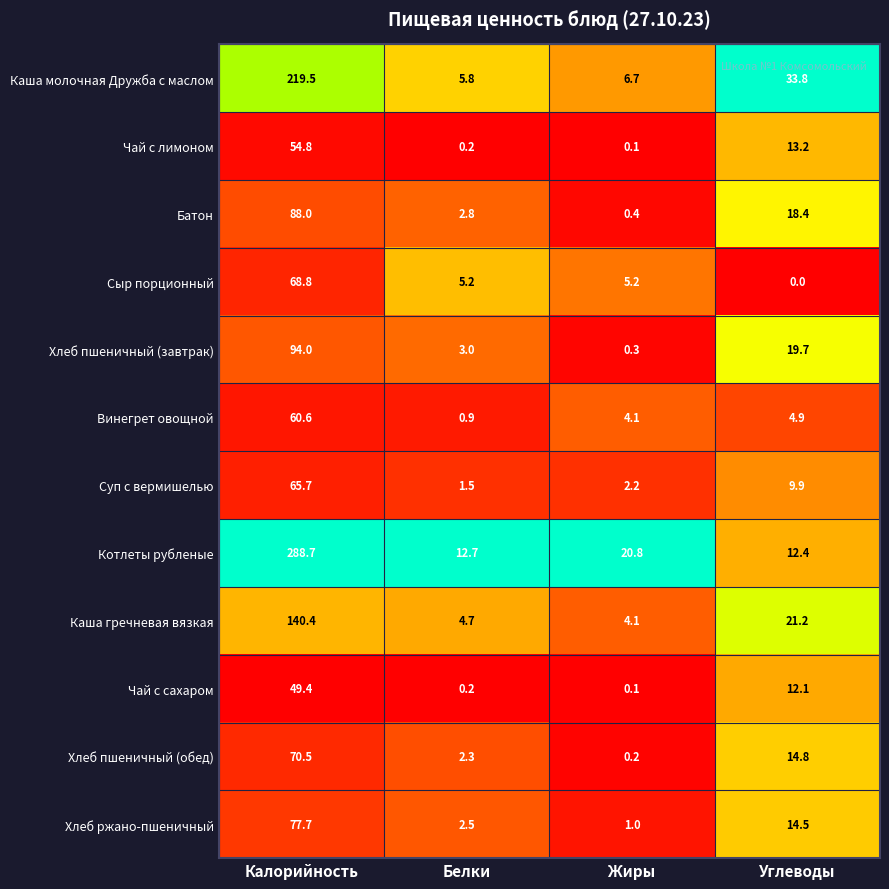

Which series has the largest total across all categories?

Котлеты рубленые